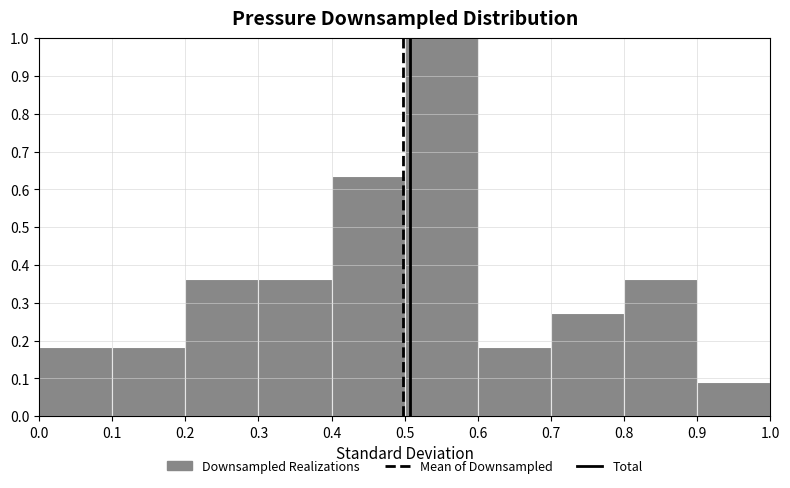

Reading left to right, transcribe this chart: for each bar, give the range it covers on the x-axis and its height. The values are not printed on the chart, so give them approximately, as read against the axis.

0.0 to 0.1: 0.18
0.1 to 0.2: 0.18
0.2 to 0.3: 0.36
0.3 to 0.4: 0.36
0.4 to 0.5: 0.64
0.5 to 0.6: 1.00
0.6 to 0.7: 0.18
0.7 to 0.8: 0.27
0.8 to 0.9: 0.36
0.9 to 1.0: 0.09